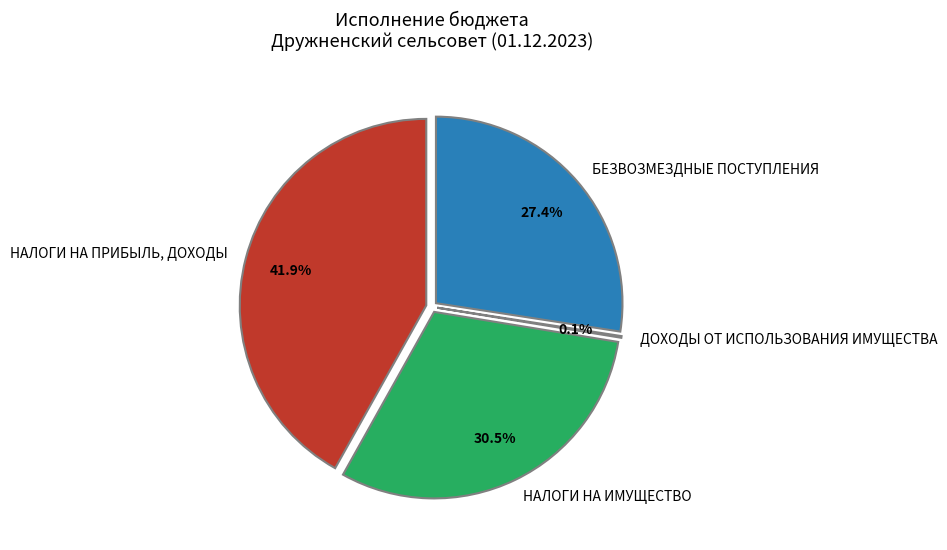

What portion of the pie excludes НАЛОГИ НА ПРИБЫЛЬ, ДОХОДЫ?

58.1%